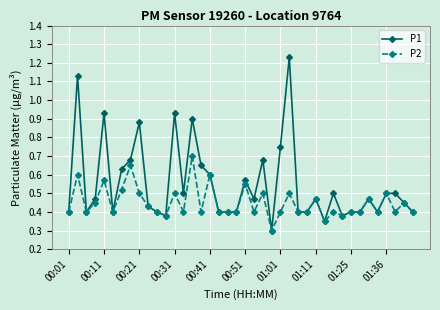

True or false: P1 has more than 0 points higher than both neighbors.

True